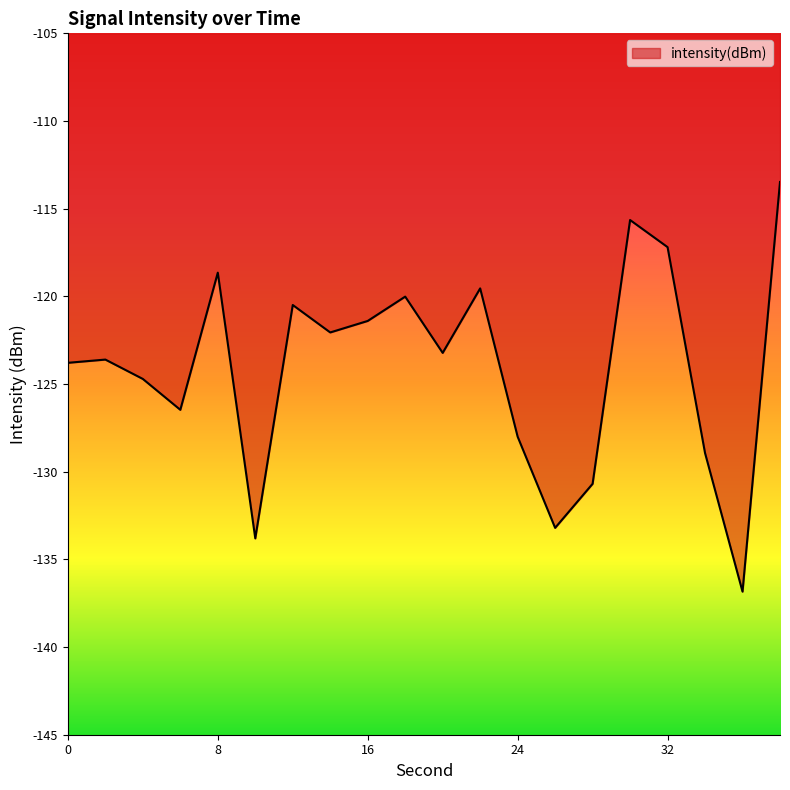

What is the minimum value shown in the chart?

-136.8